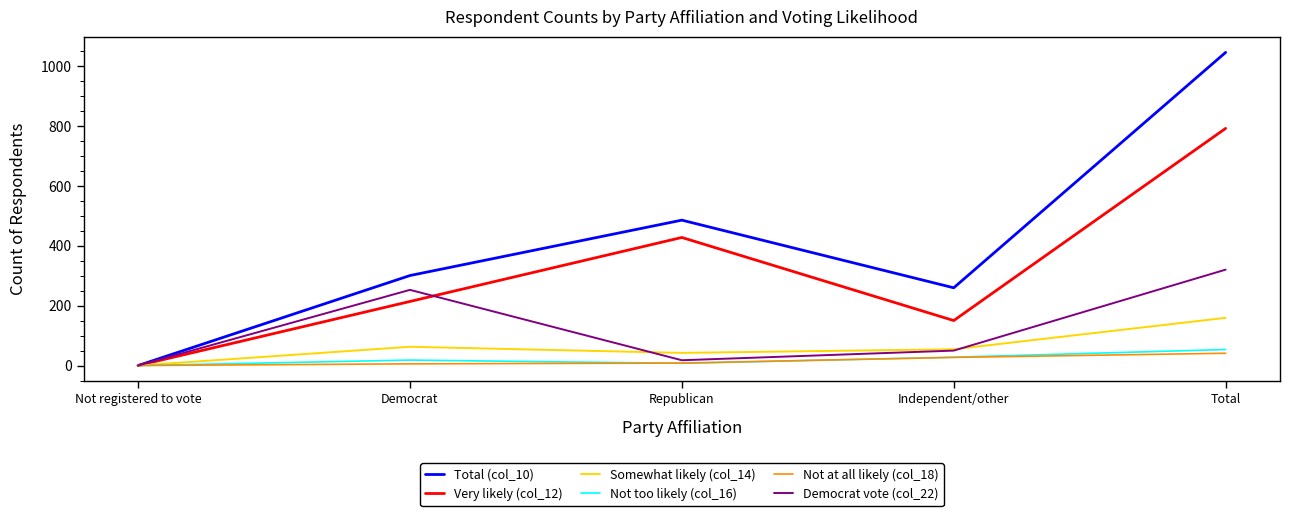

What are all the series names shown in the legend?

Total (col_10), Very likely (col_12), Somewhat likely (col_14), Not too likely (col_16), Not at all likely (col_18), Democrat vote (col_22)